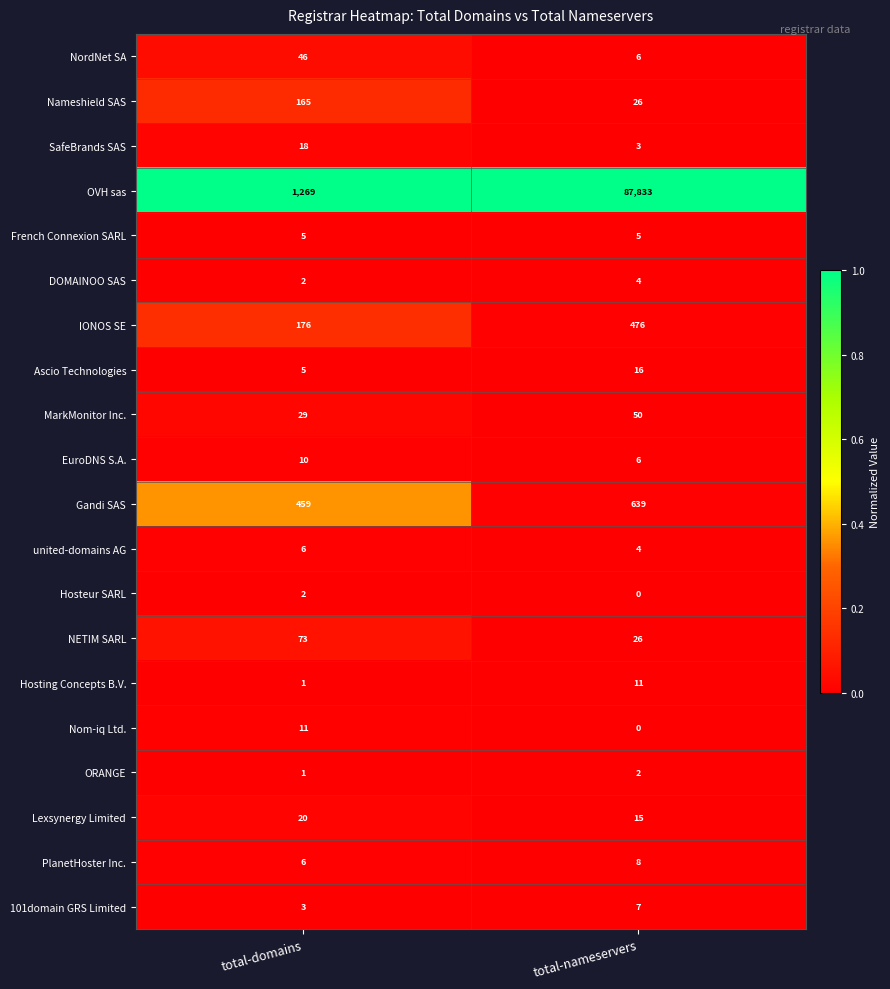

The 101domain GRS Limited series shows 3 at total-nameservers. True or false?

False